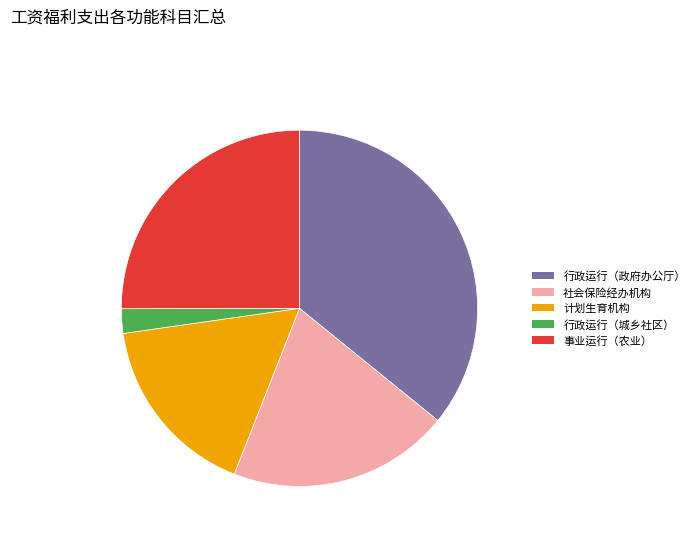

Is there any slice that represents more than half of the pie?

No